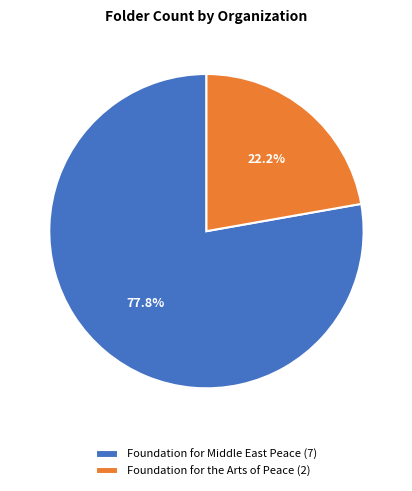

Approximately how many times larger is the value at Foundation for Middle East Peace compared to Foundation for the Arts of Peace?

3.5